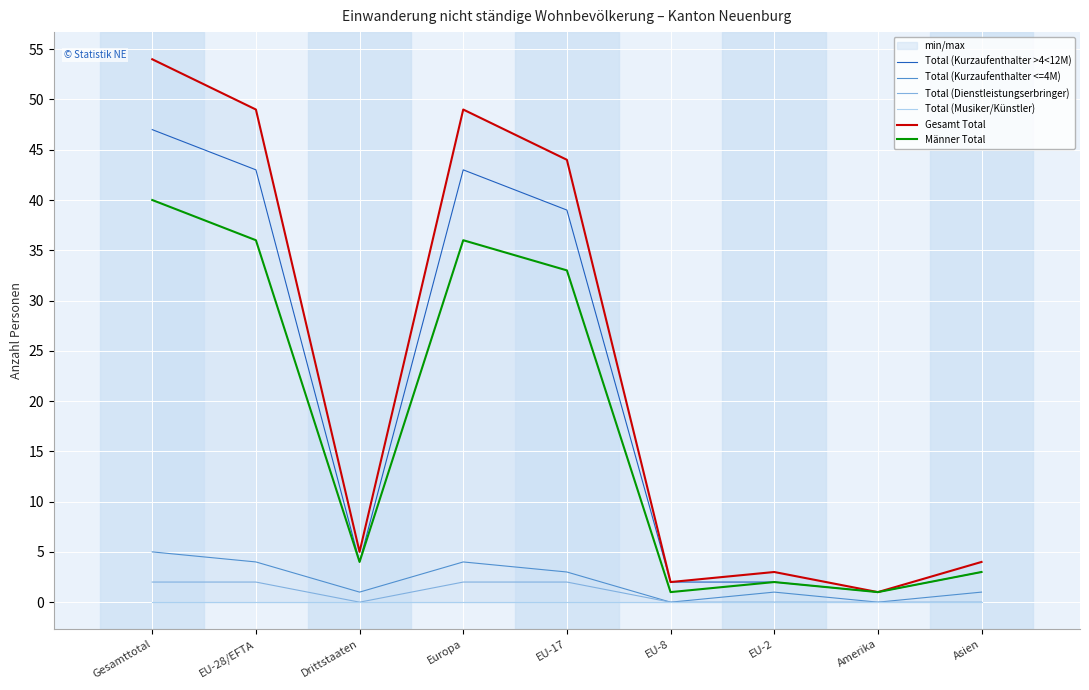

Which has a higher value, EU-17 or EU-2?

EU-17